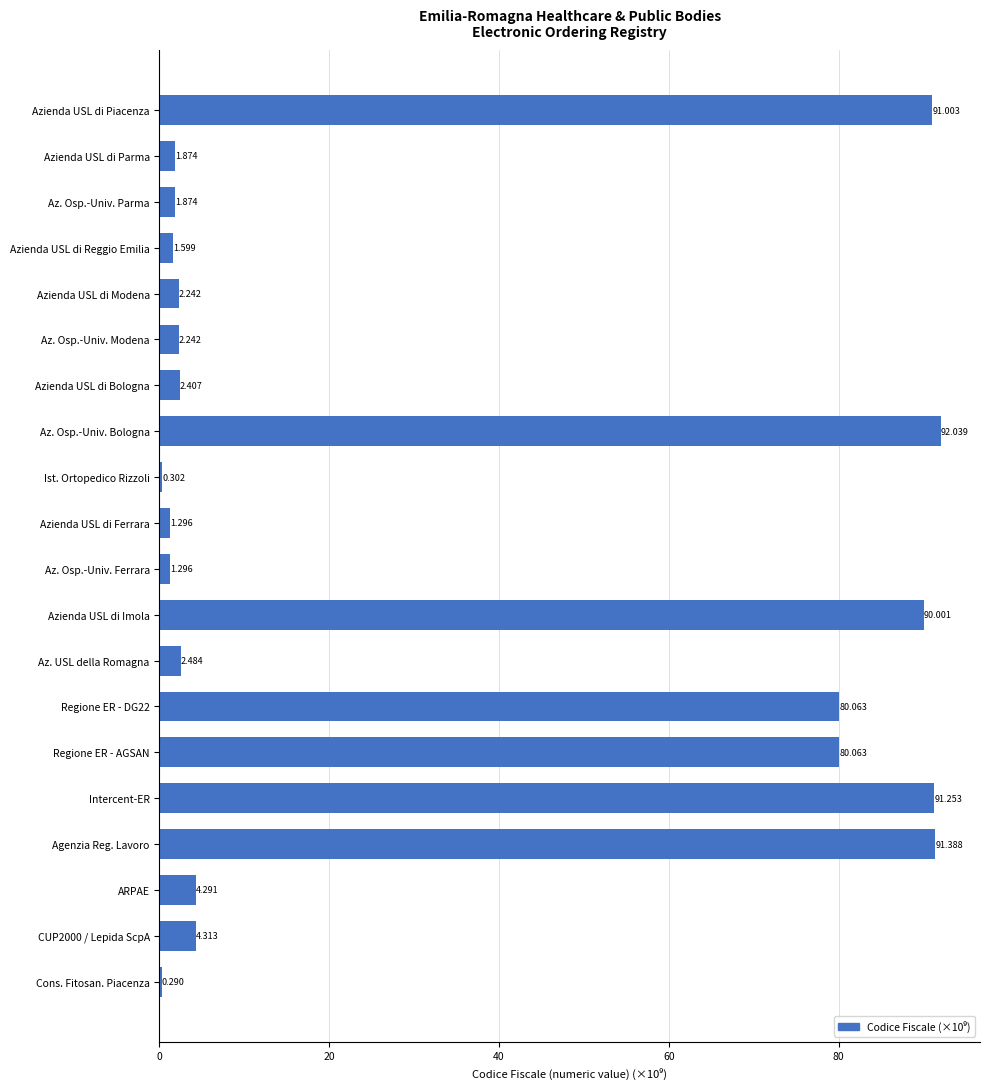

Between ARPAE and Az. Osp.-Univ. Modena, which is larger?

ARPAE